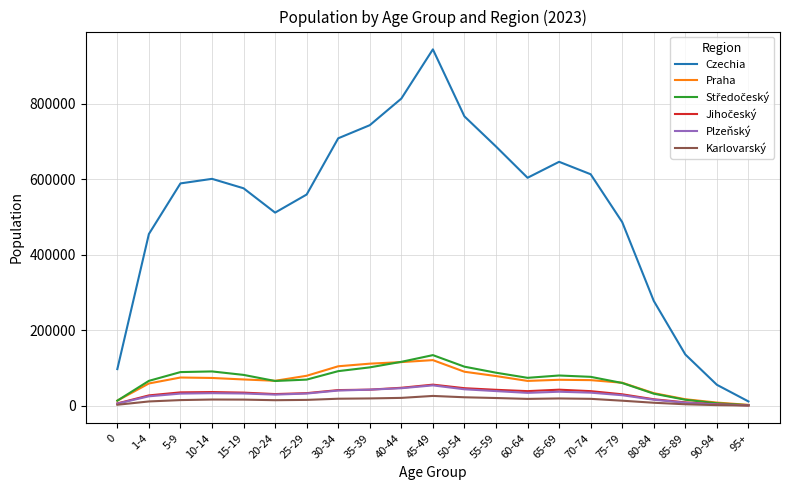

What is the difference between the maximum and minimum values in the Czechia series?

932994